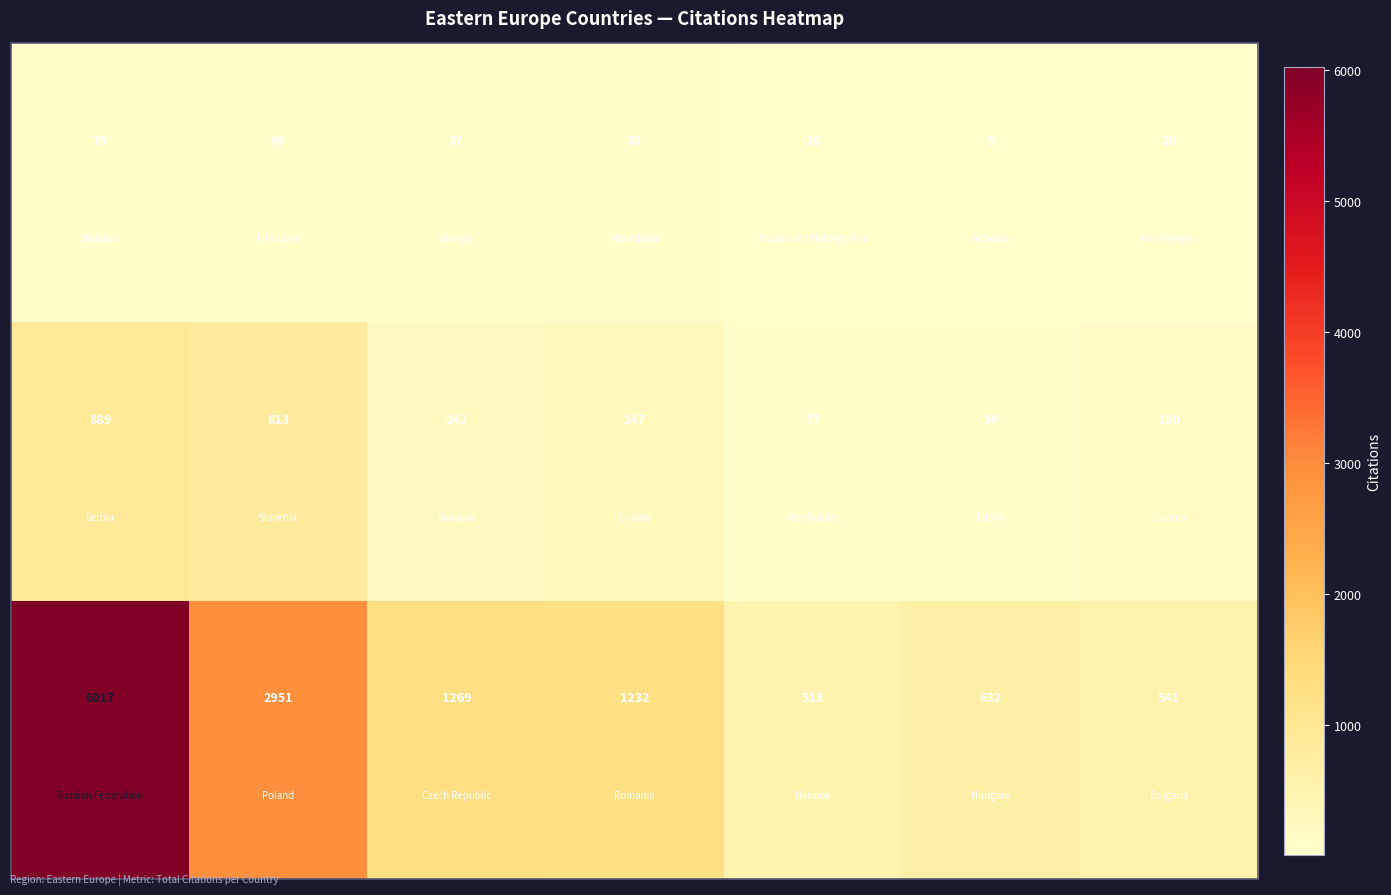

What is the smallest value displayed?

9